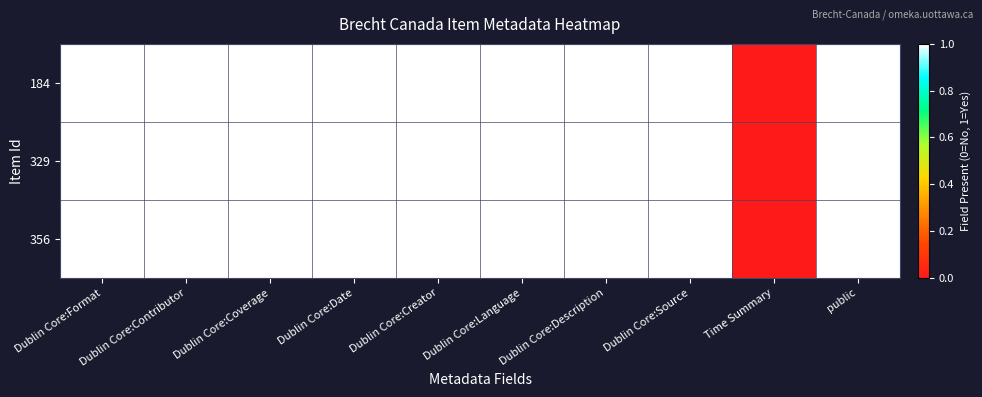

At which category does the chart reach its minimum across all series?

Time Summary